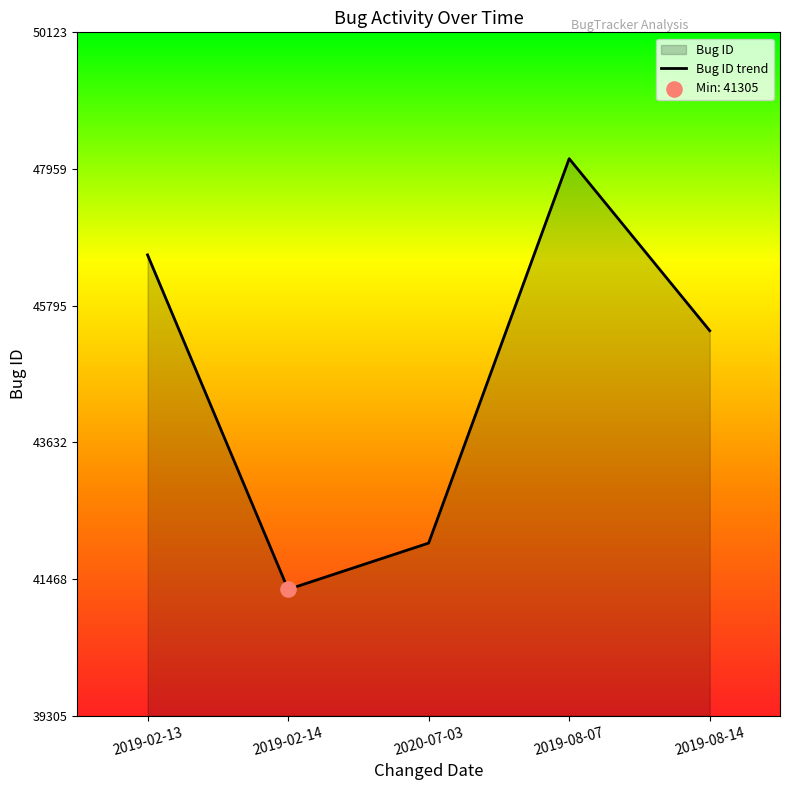

Approximately how many times larger is the value at 2019-02-13 compared to 2019-08-14?

1.0